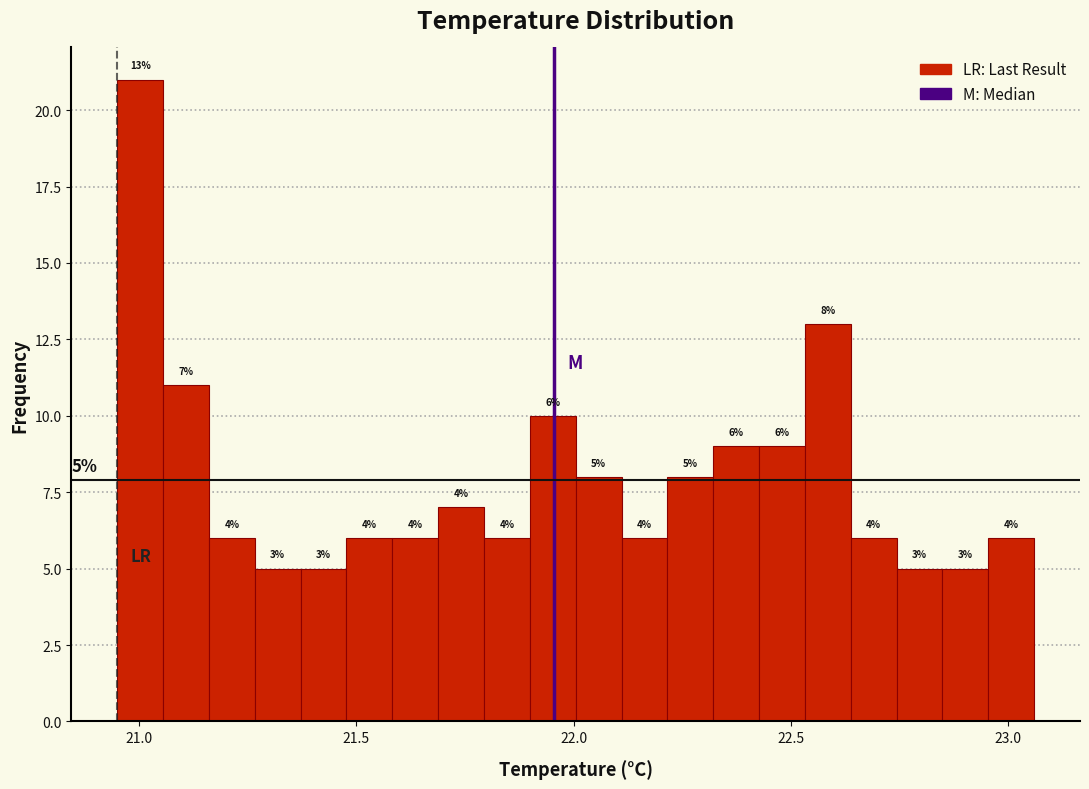

Around what value on the x-axis is the tallest bar? Give the approximate position of its centre, as read against the axis.

21.00